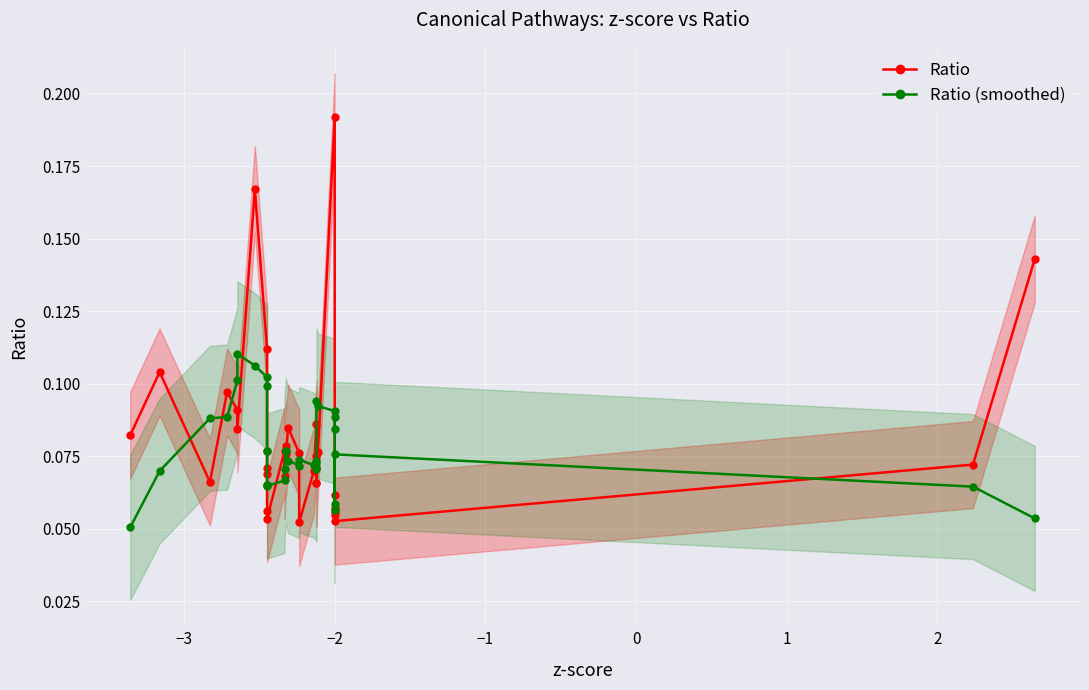

At how many categories does at least one series exceed 0?

35